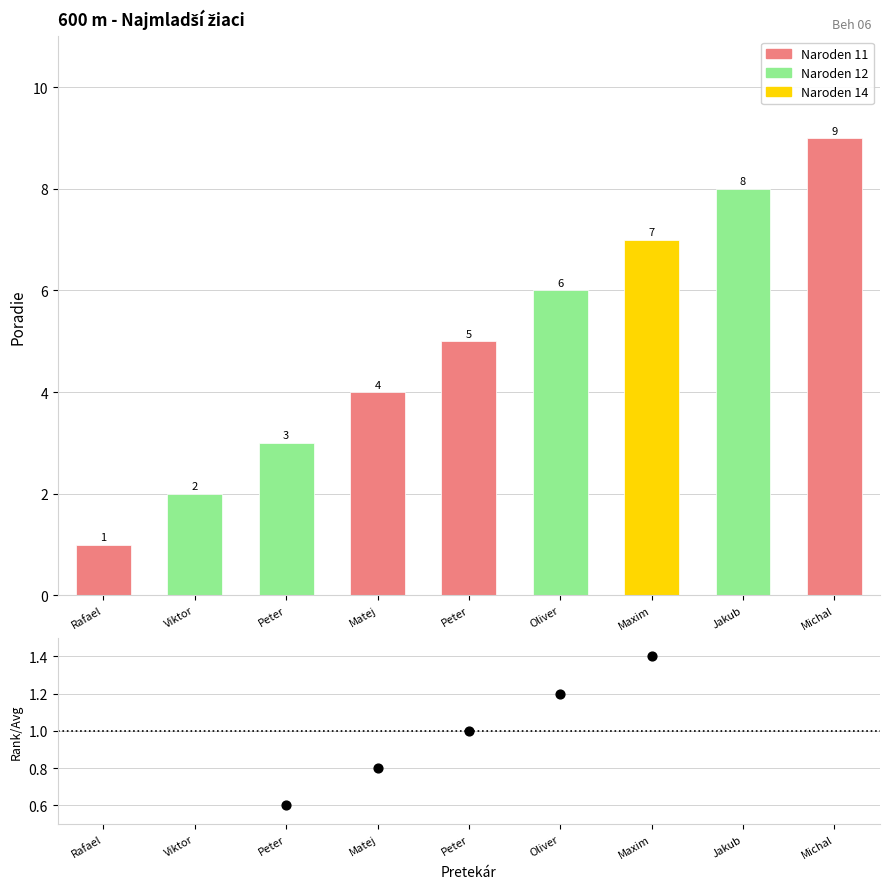

Which has a higher value, Maxim or Oliver?

Maxim